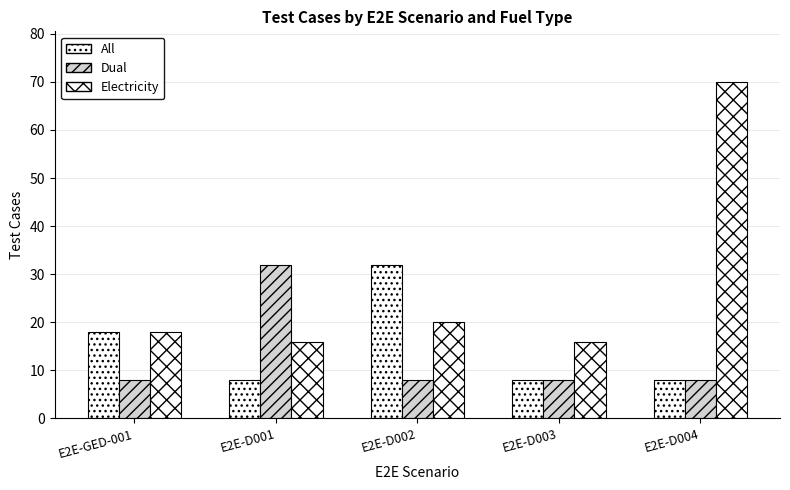

How many bars are there in each group?

3